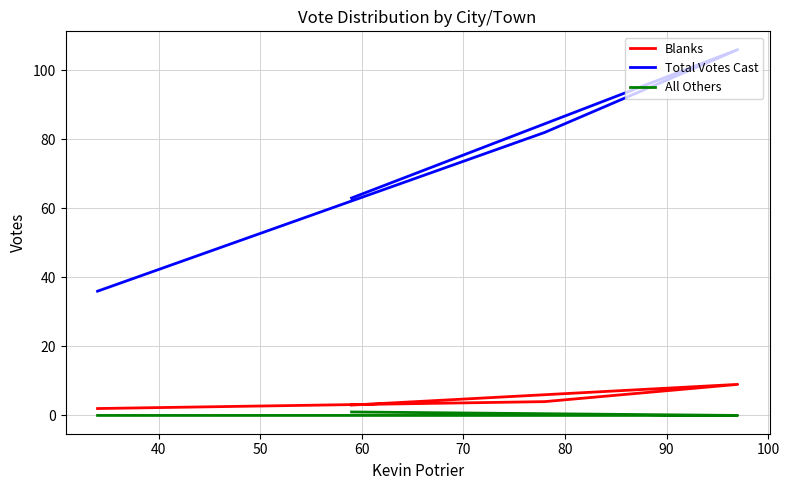

True or false: Total Votes Cast has more than 1 points higher than both neighbors.

False